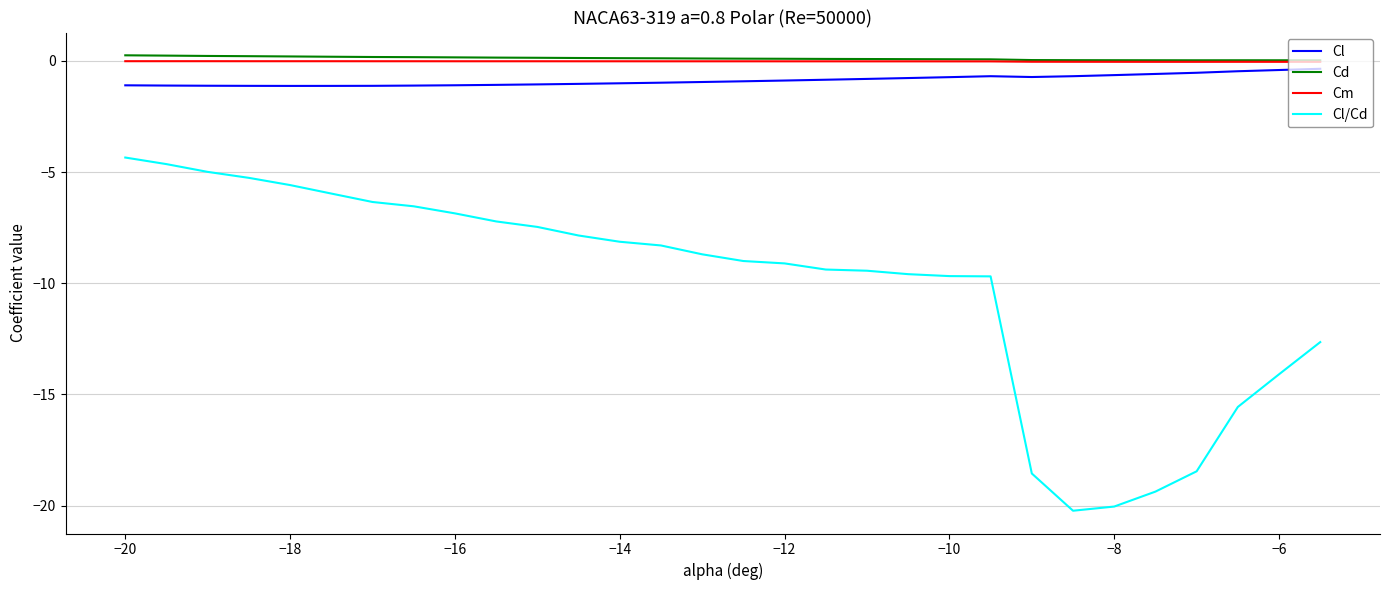

Does the chart display data point markers on the line(s)?

No